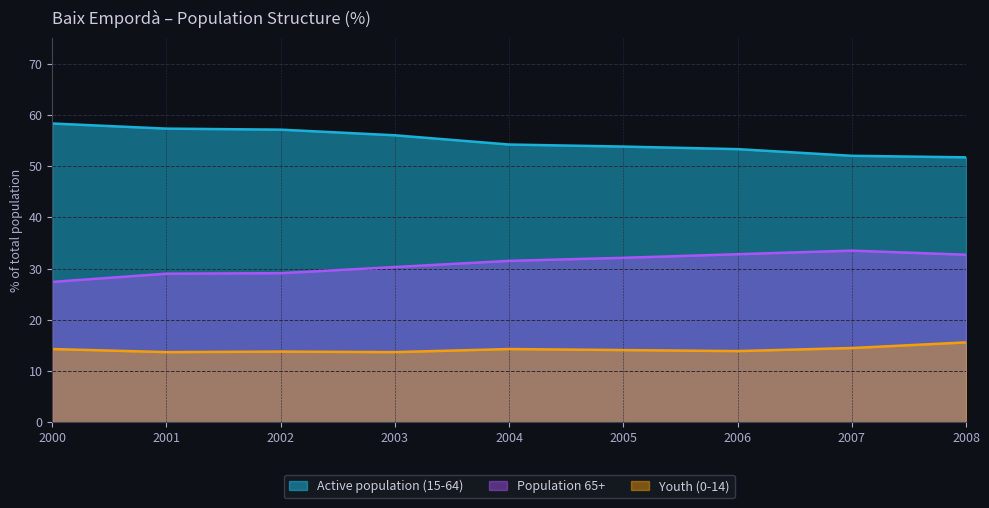

Reading left to right, extract all data points from this chart.

Active population (15-64): 2008=51.7	2007=52.0	2006=53.3	2005=53.8	2004=54.2	2003=56.0	2002=57.1	2001=57.3	2000=58.3
Population 65+: 2008=32.7	2007=33.5	2006=32.8	2005=32.1	2004=31.5	2003=30.3	2002=29.1	2001=29.0	2000=27.4
Youth (0-14): 2008=15.6	2007=14.5	2006=13.9	2005=14.1	2004=14.3	2003=13.7	2002=13.8	2001=13.7	2000=14.3